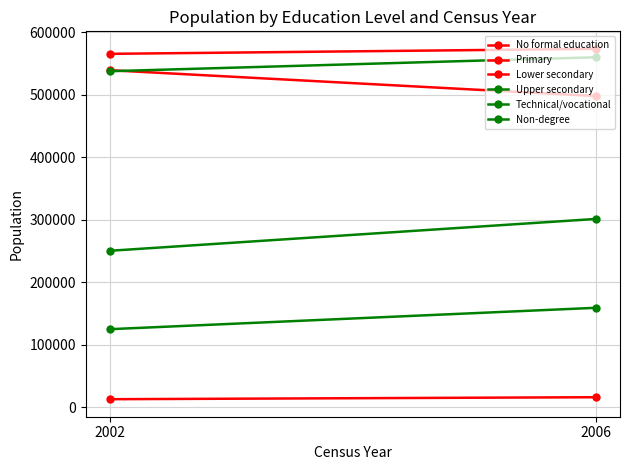

How many categories are shown in the chart?

2